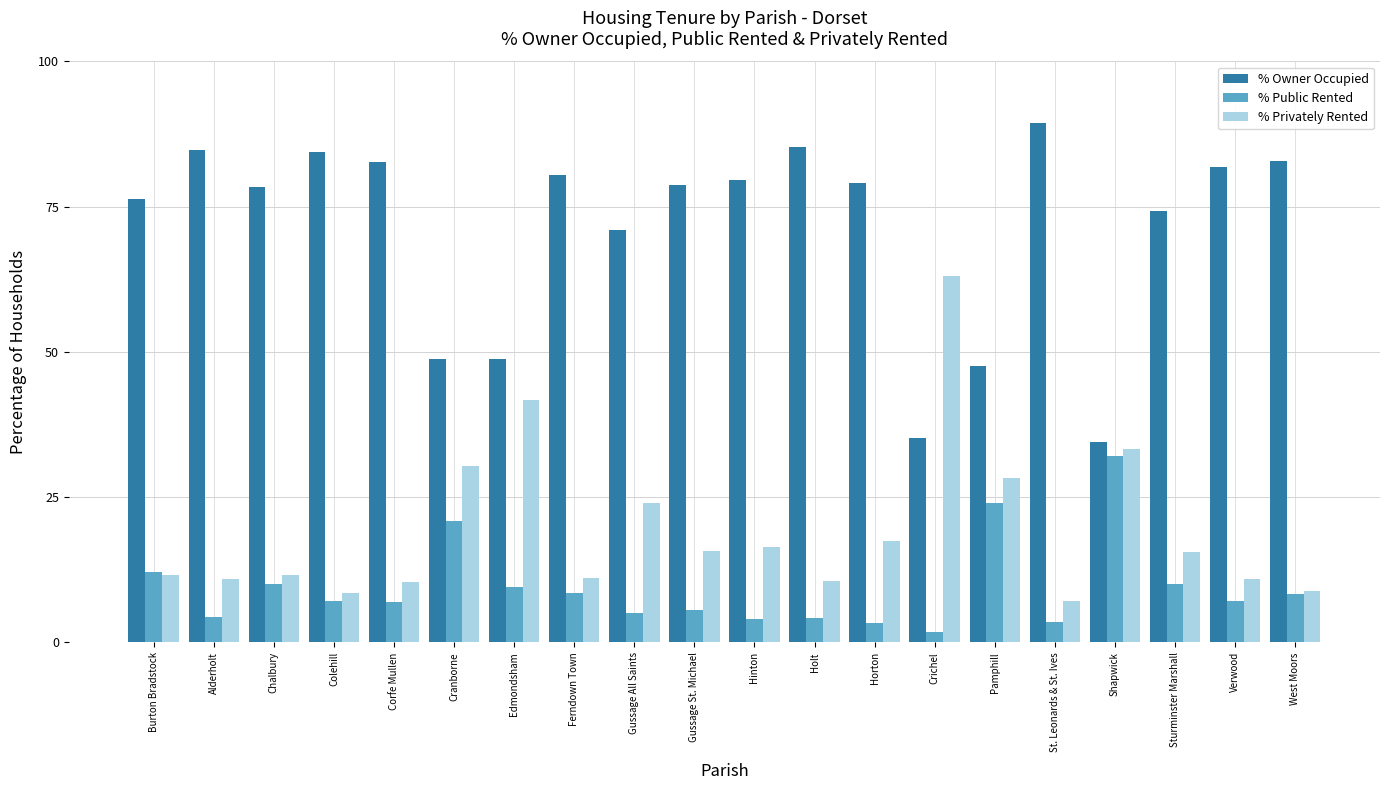

What is the value of the % Owner Occupied bar at the 17th from the left?

34.6